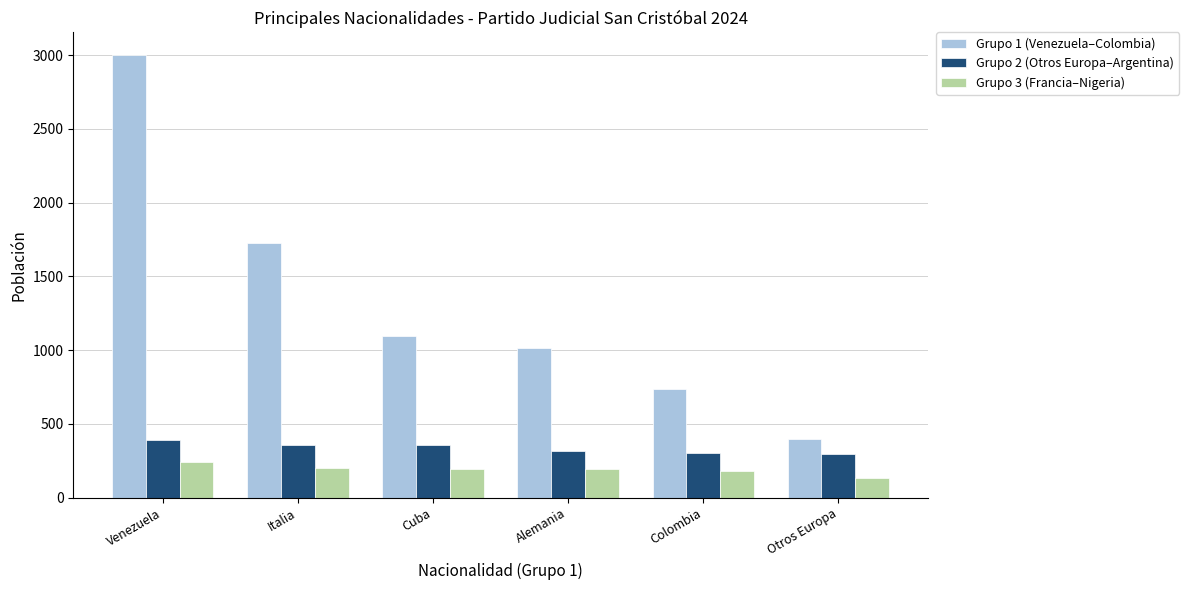

True or false: Grupo 1 (Venezuela–Colombia) has a value of 2855 at Italia.

False